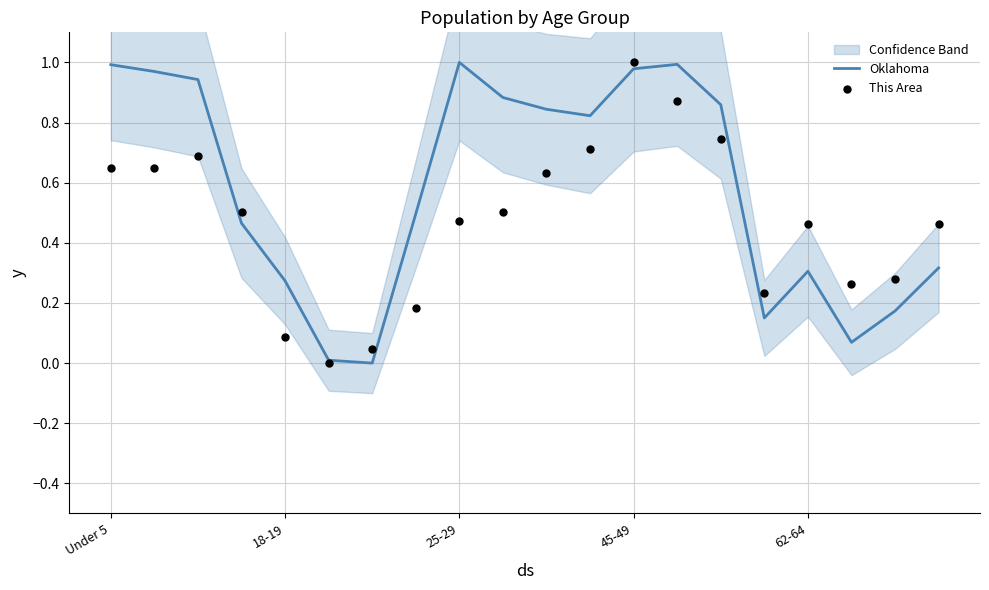

Is the value of This Area at 10 greater than the value of Oklahoma at 14?

No